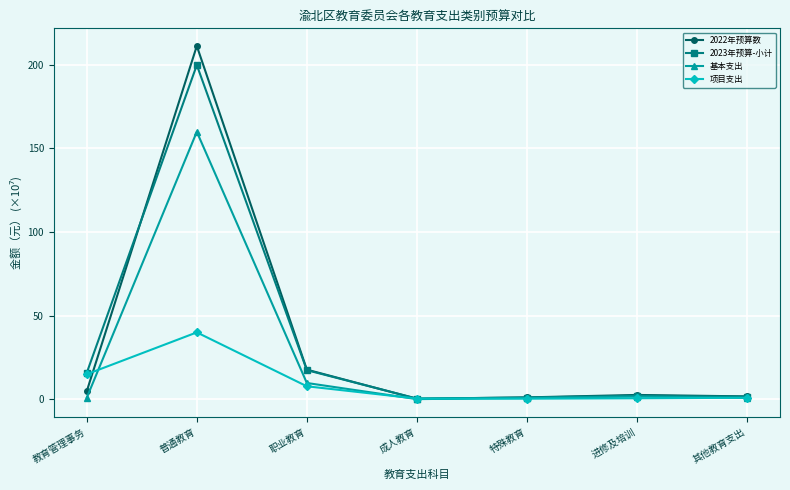

What is the label of the 6th point from the right?

普通教育